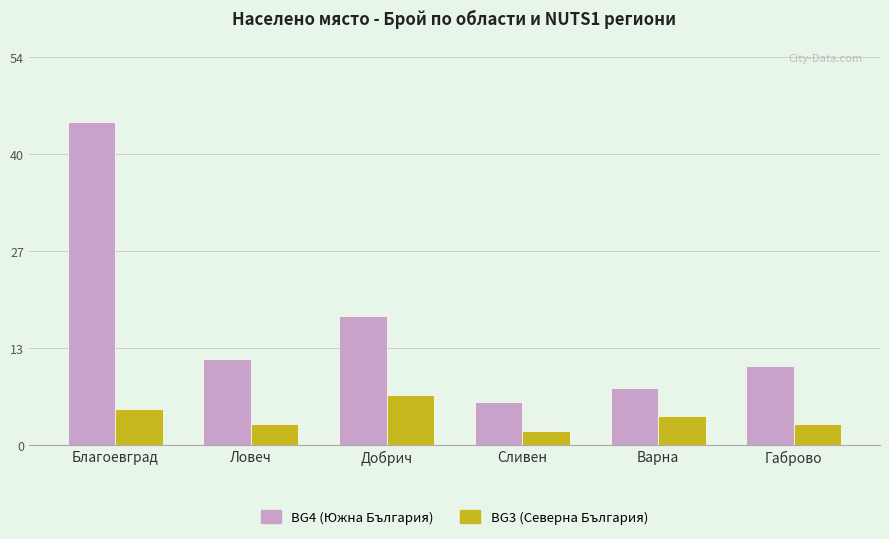

List the series in order of their overall mean, highest first.

BG4 (Южна България), BG3 (Северна България)